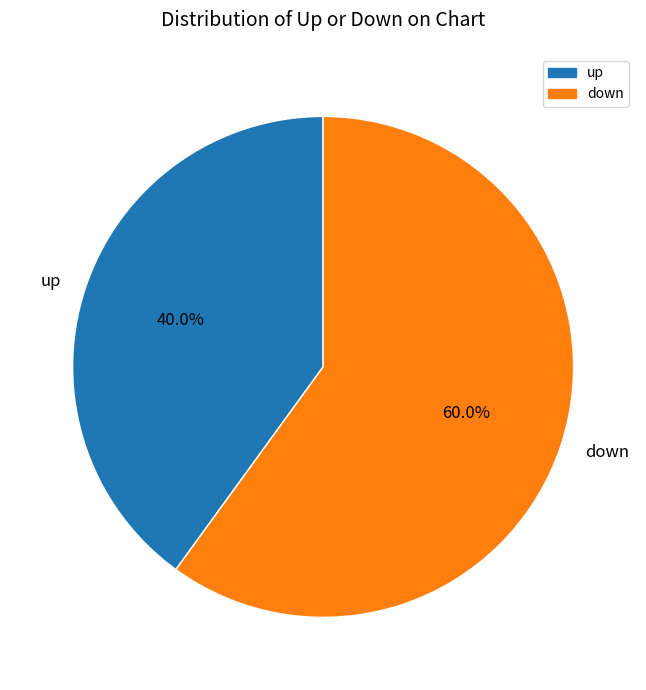

Is the sum of down and up greater than half?

Yes